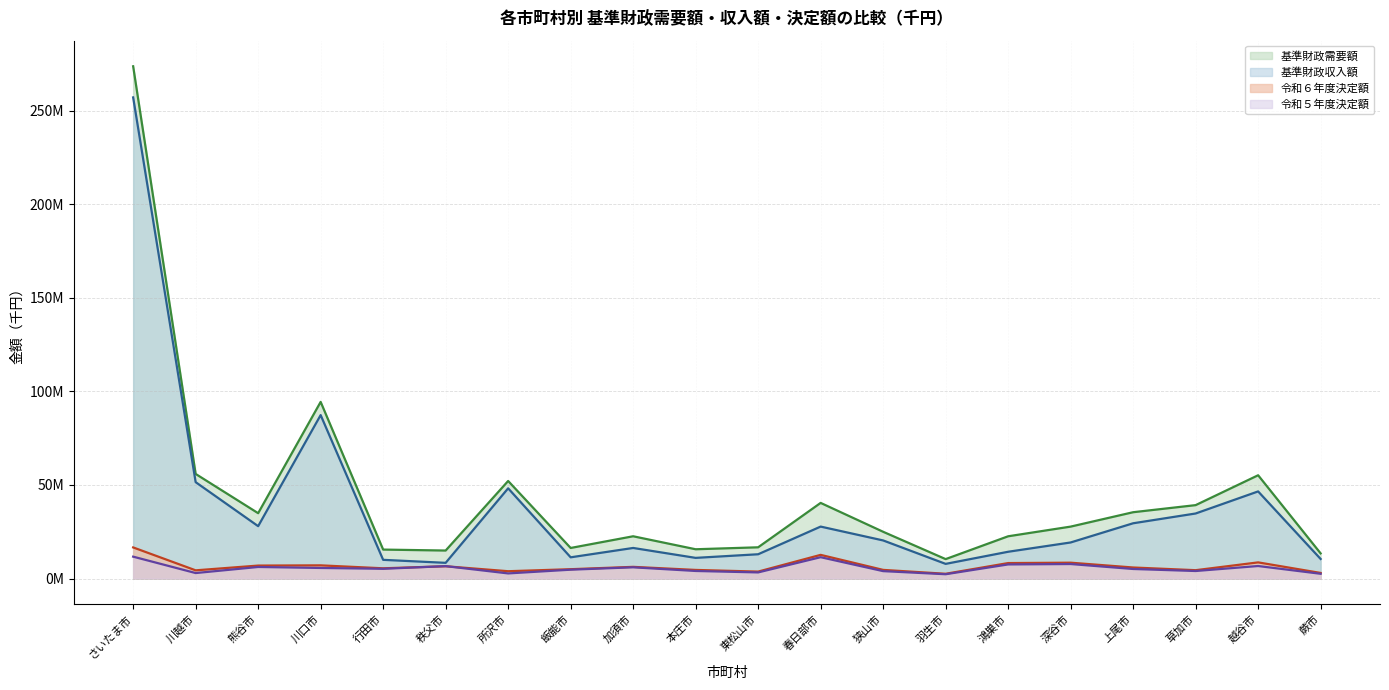

How many interior local valleys does the 令和６年度決定額 series have?

6